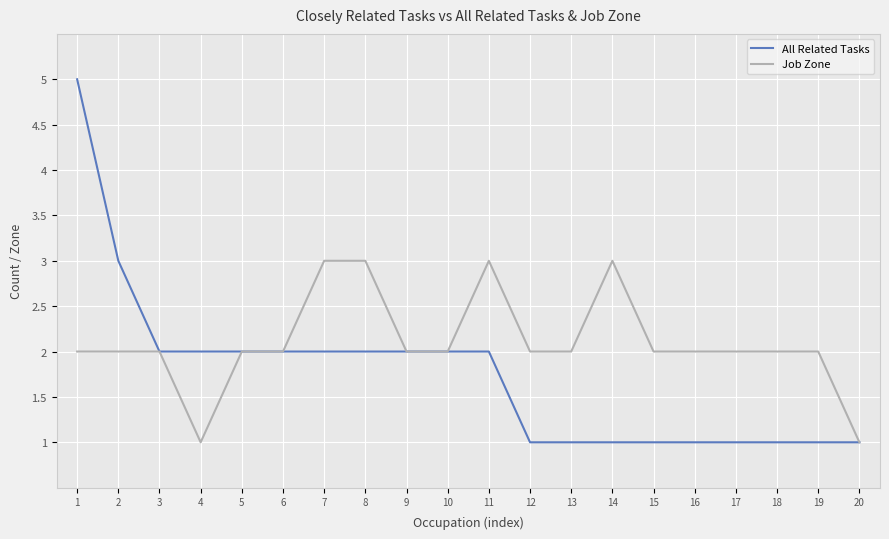

List the series in order of their peak value, highest first.

All Related Tasks, Job Zone